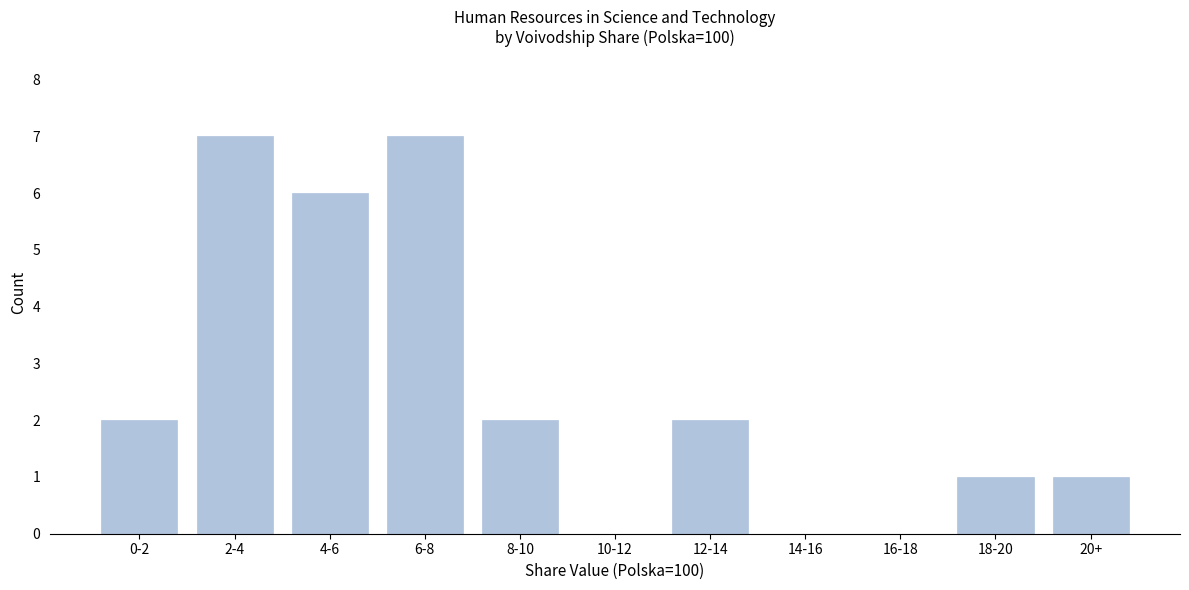

Reading left to right, what are all the values shown in this chart?

0-2=2	2-4=7	4-6=6	6-8=7	8-10=2	10-12=0	12-14=2	14-16=0	16-18=0	18-20=1	20+=1